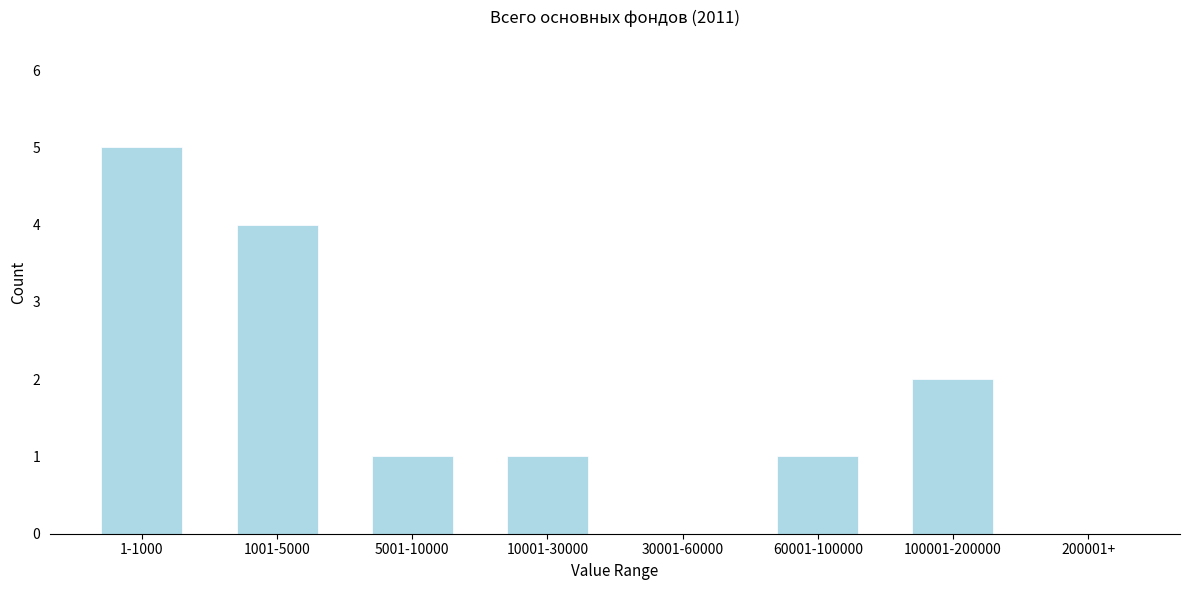

Reading left to right, extract all data points from this chart.

1-1000=5	1001-5000=4	5001-10000=1	10001-30000=1	30001-60000=0	60001-100000=1	100001-200000=2	200001+=0